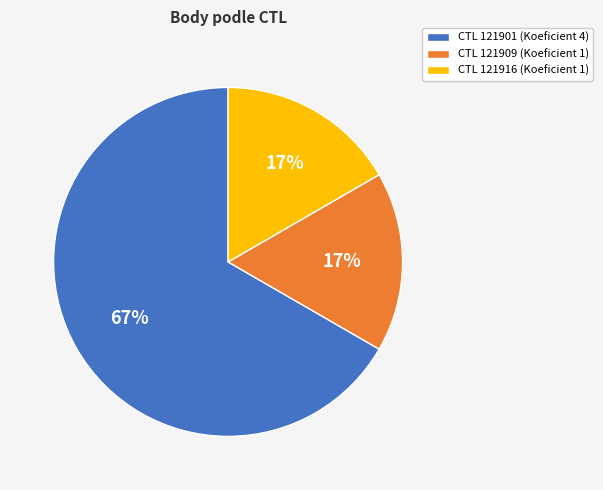

Is there a majority slice in this chart?

Yes